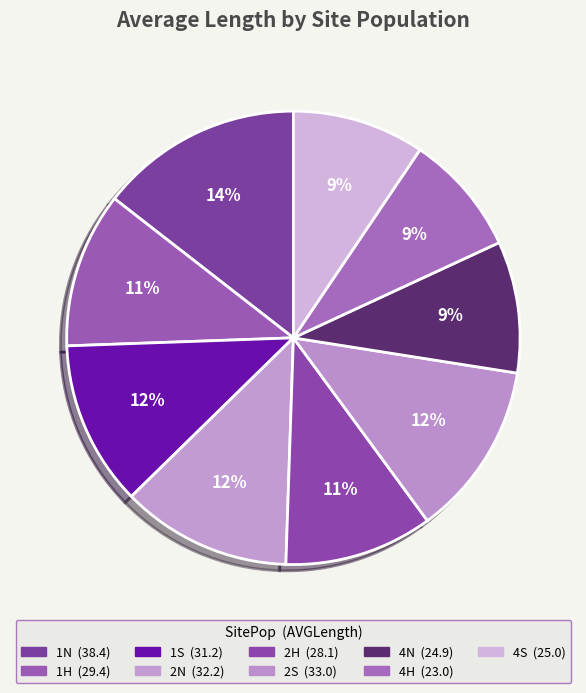

What is the ratio of the value at 1S to the value at 2H?

1.1